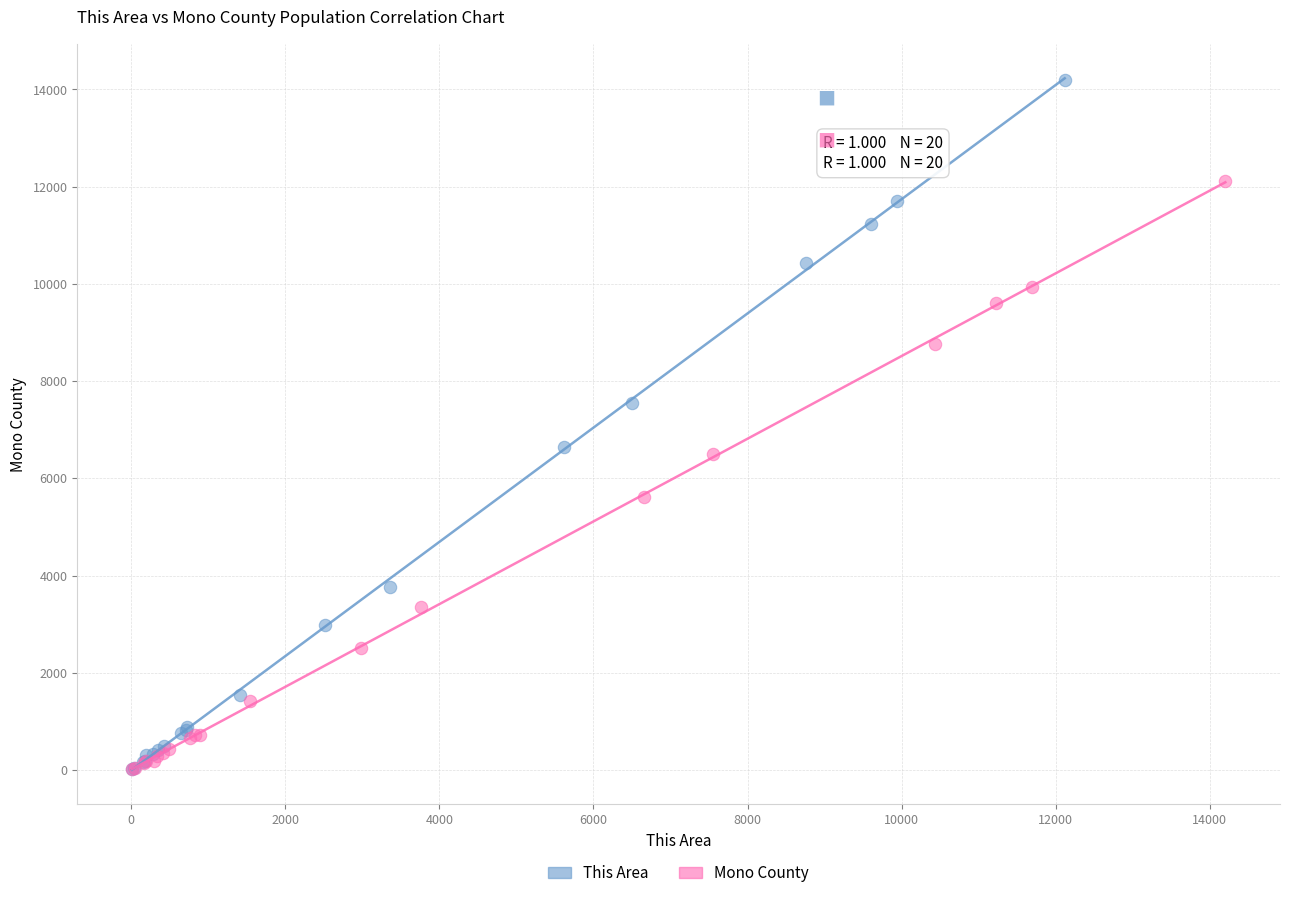

Which series has the largest Y range (max minus min)?

This Area